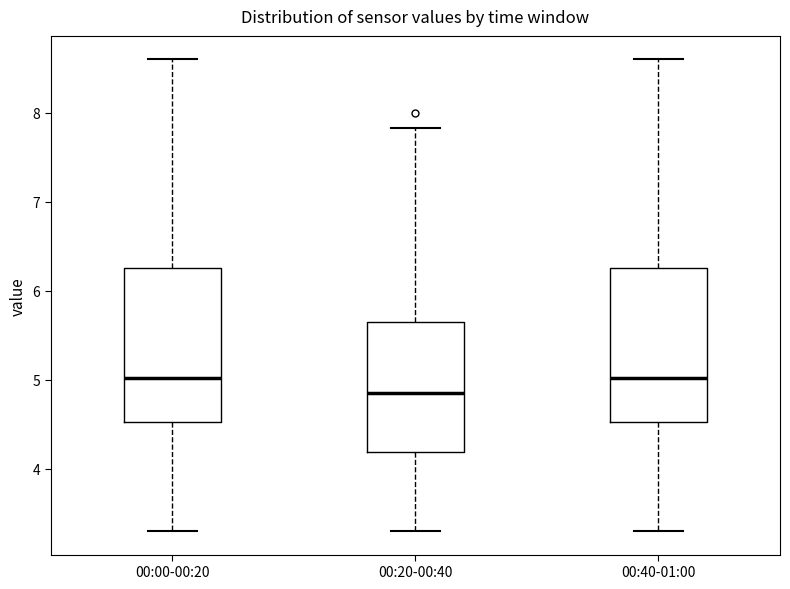

Reading left to right, read every box against the y-axis: the position of its median line, the range the box covers, and the ends of its whiskers. The values are not printed on the chart, so give them approximately, as read against the axis.

00:00-00:20: median 5.0, box 4.5 to 6.3, whiskers 3.3 to 8.6
00:20-00:40: median 4.9, box 4.2 to 5.7, whiskers 3.3 to 7.8
00:40-01:00: median 5.0, box 4.5 to 6.3, whiskers 3.3 to 8.6